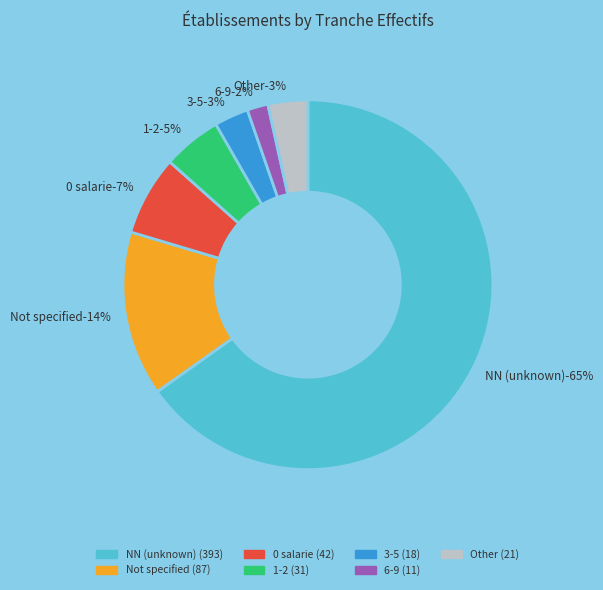

To the nearest percent, what is the difference between the  and NN slice percentages?

51%